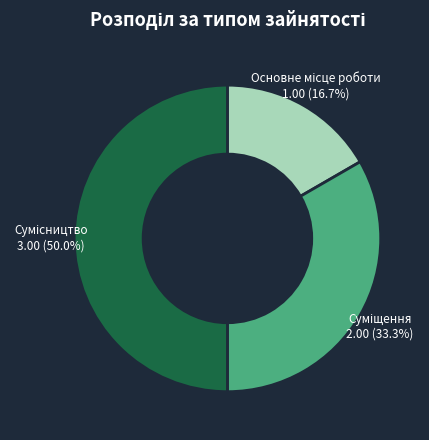

What is the ratio of the value at Суміщення to the value at Основне місце роботи?

2.0